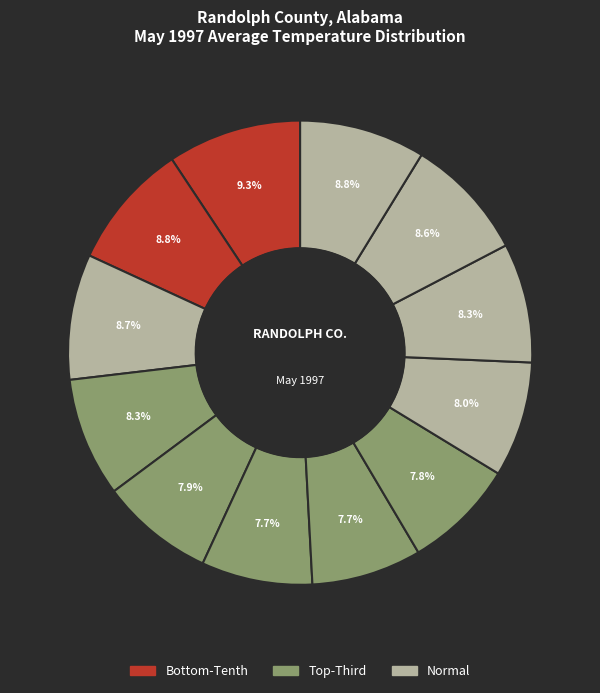

How many slices are in this pie chart?

12